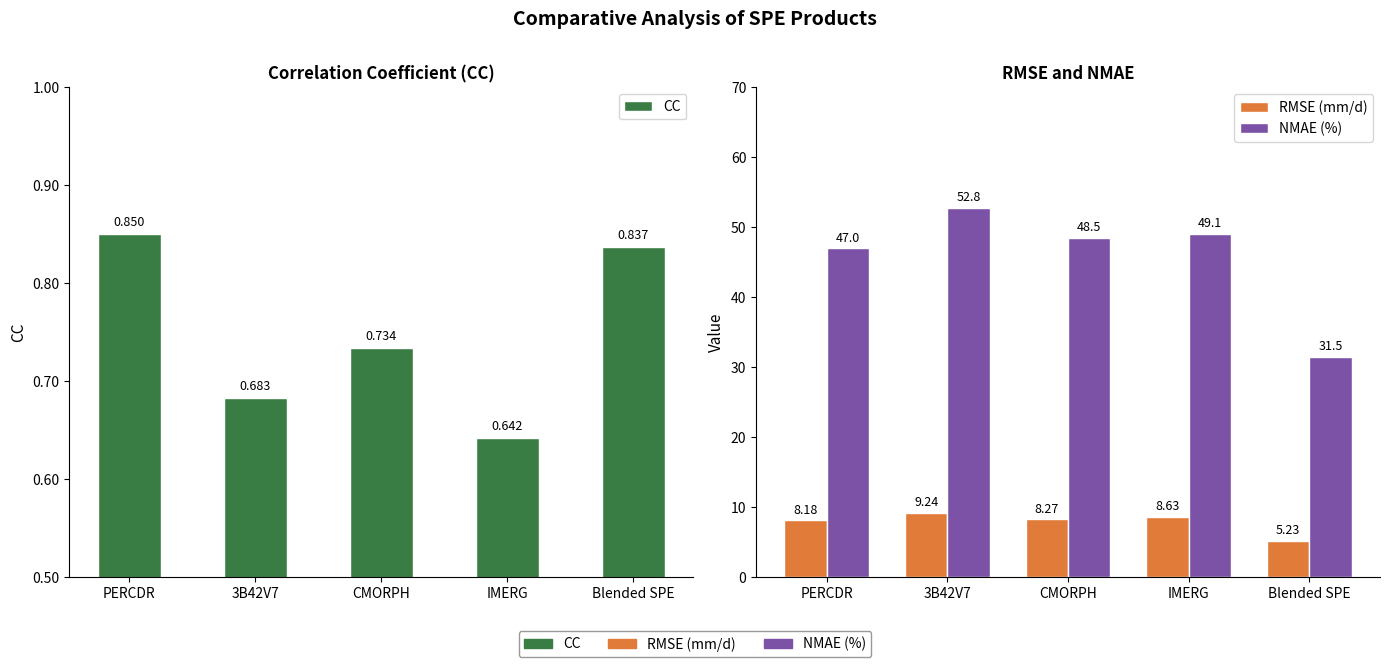

Which label corresponds to the largest value in the chart?

3B42V7